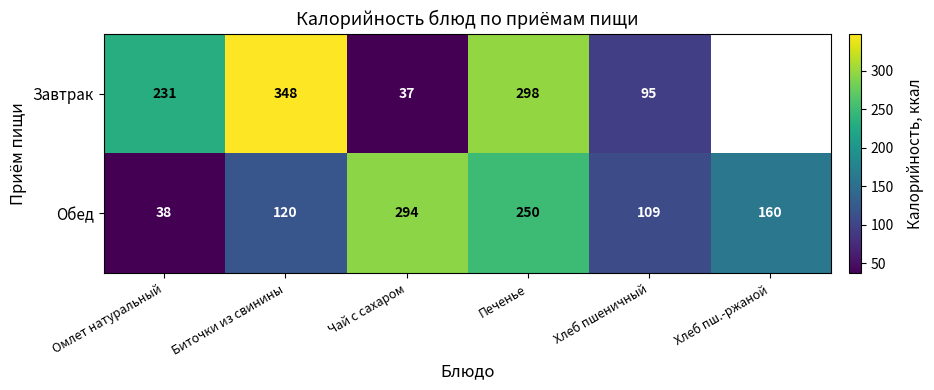

What is the approximate value of Обед at Хлеб пш.-ржаной, to the nearest 50?

150